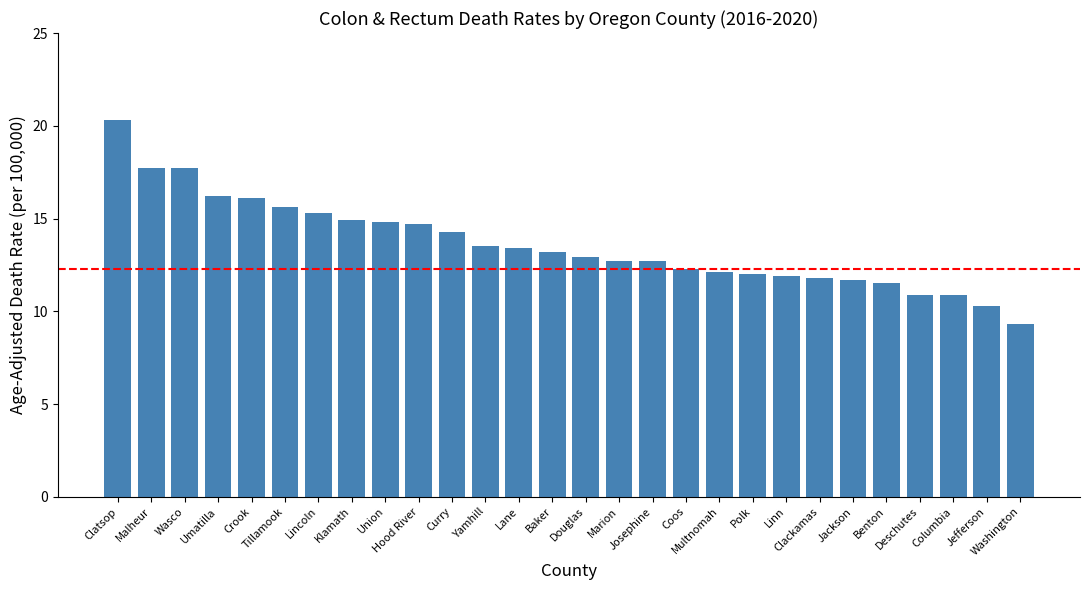

What is the change in value from Lincoln to Multnomah?

-3.2